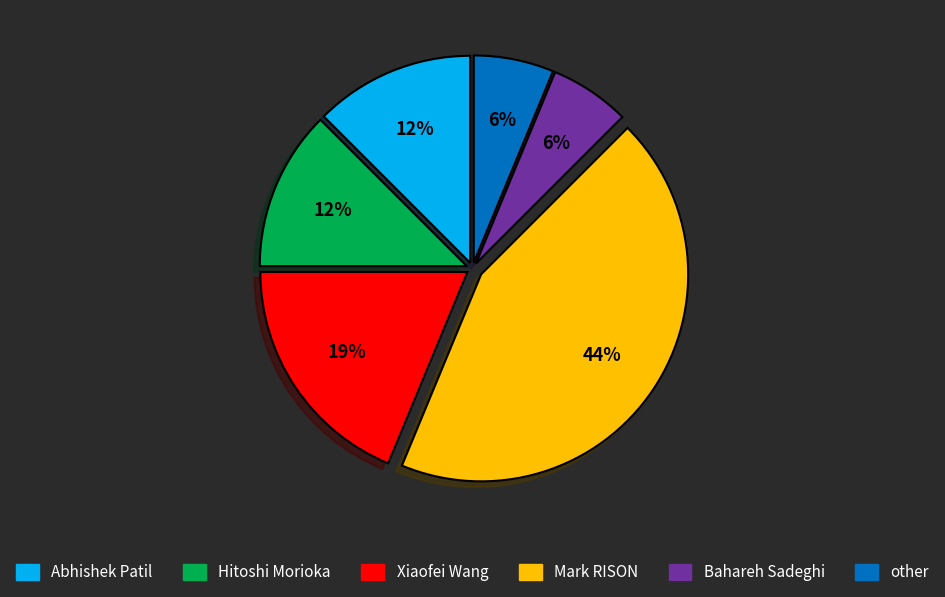

Which category has the biggest portion of the pie?

Mark RISON